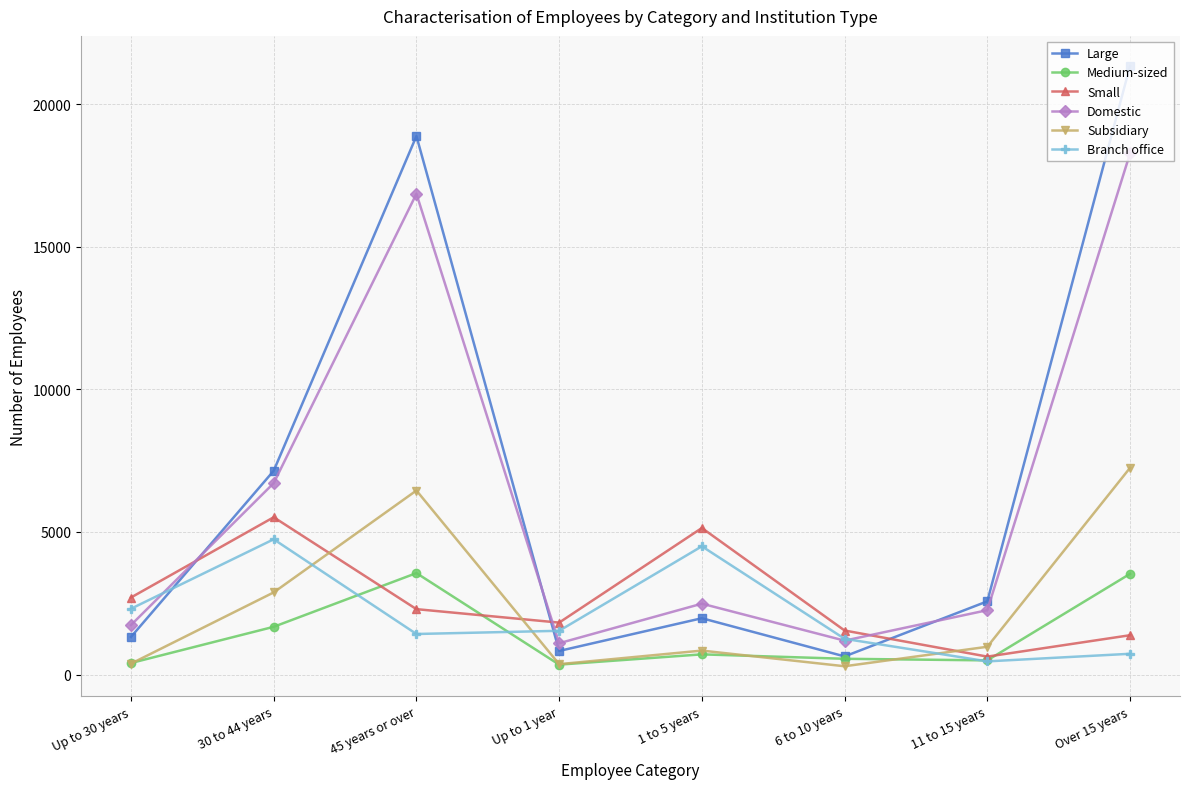

What is the lowest value of the Domestic series?

1097